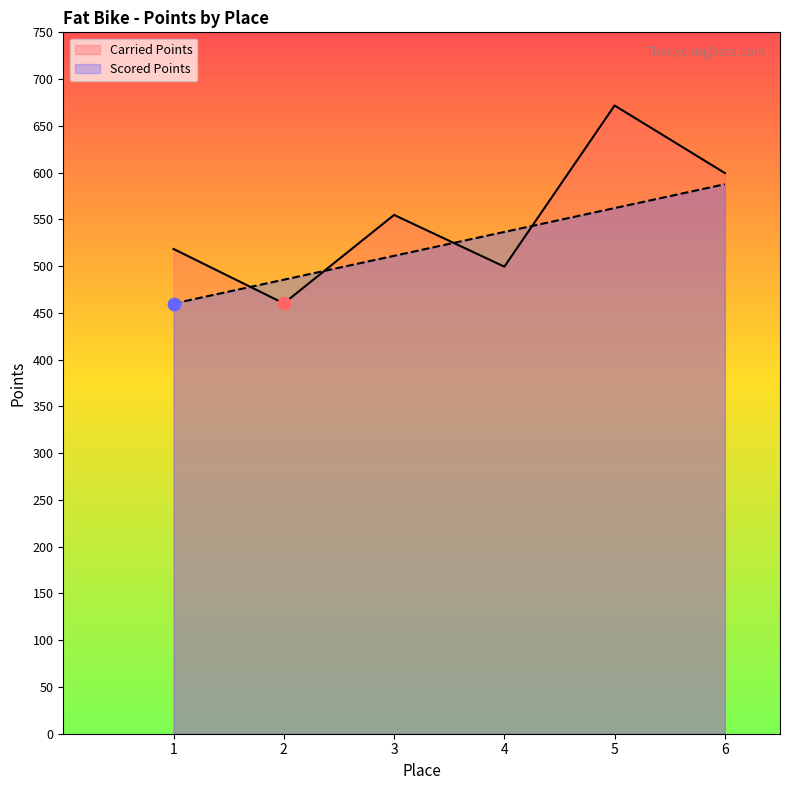

What are all the series names shown in the legend?

Carried Points, Scored Points